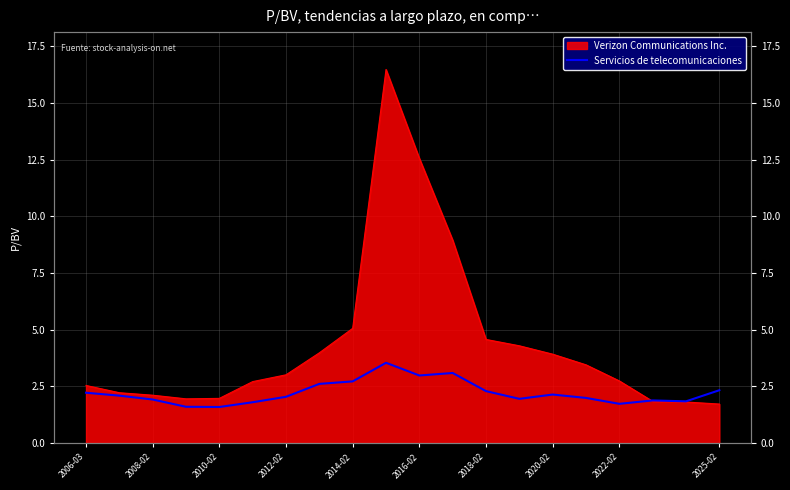

True or false: the data shows 4.2 at 2025-02.

False